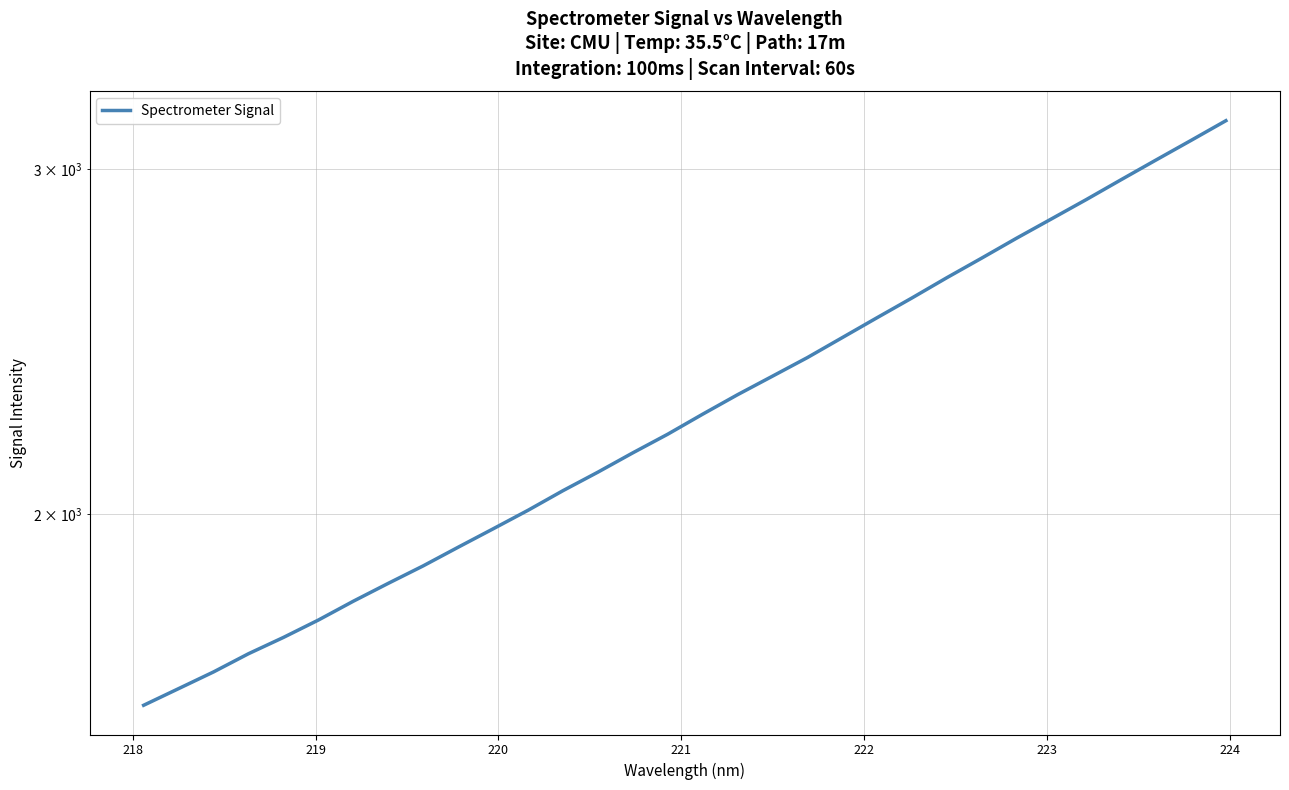

How many values are below 2249?

16